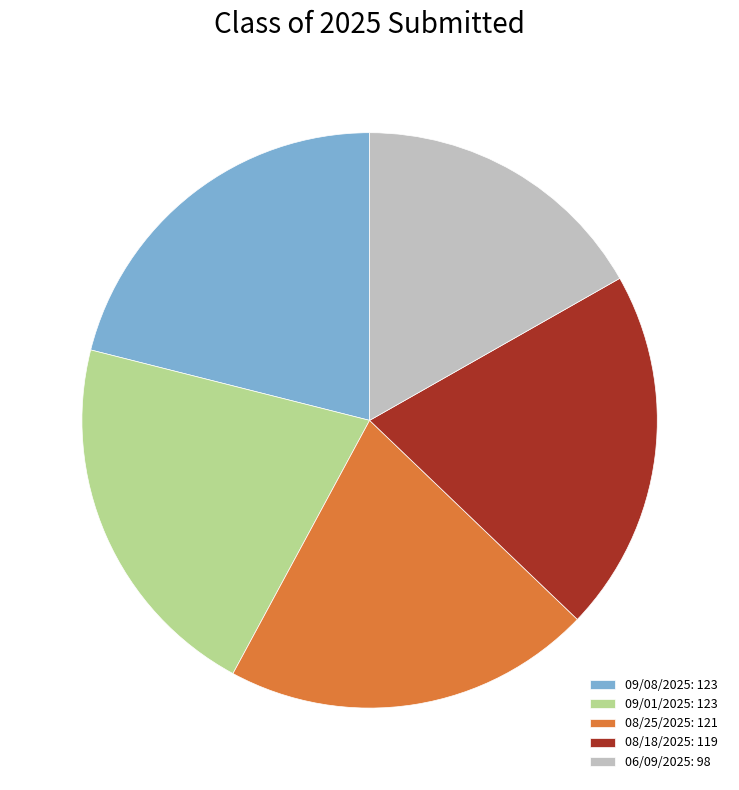

Which has a higher value, 08/25/2025: 121 or 06/09/2025: 98?

08/25/2025: 121